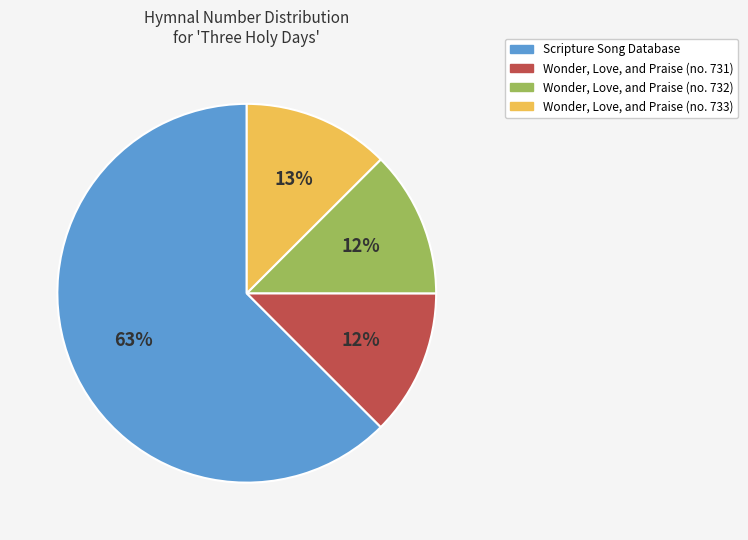

To the nearest percent, what is the average slice percentage?

25%